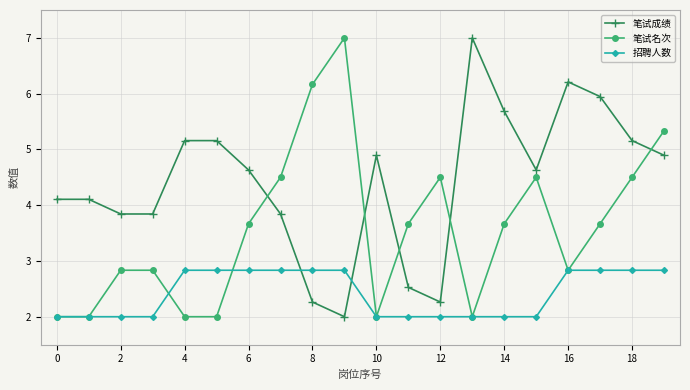

True or false: 笔试成绩 and 招聘人数 cross at least once.

True